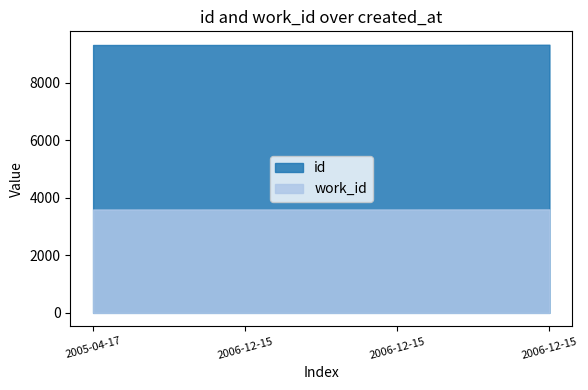

True or false: work_id has a value of 3595 at 2005-04-17.

True